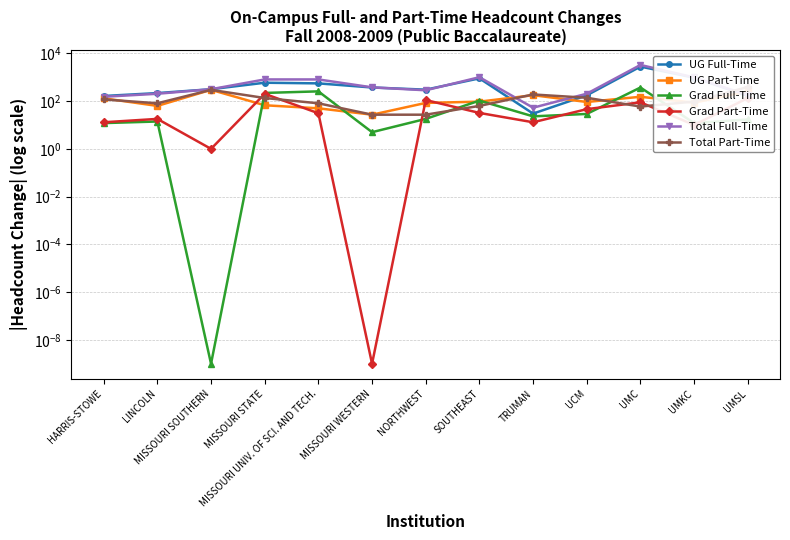

How many data points does each series have?

13